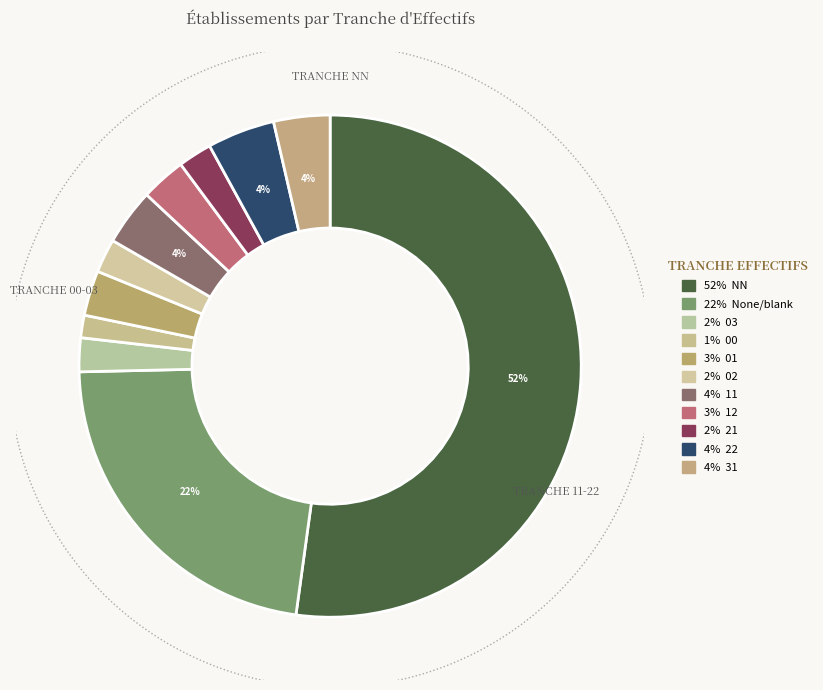

Which has a higher value, 21 or 11?

11